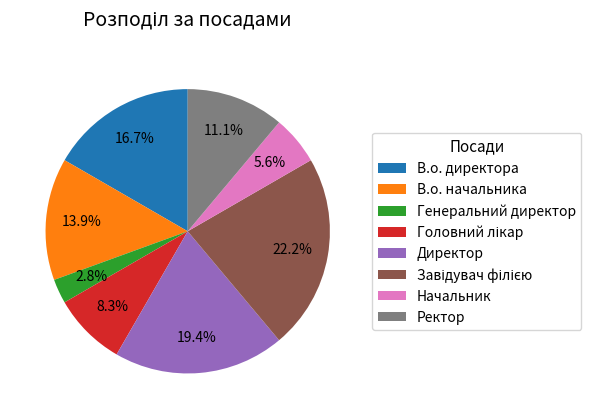

What is the smallest slice in the pie chart?

Генеральний директор